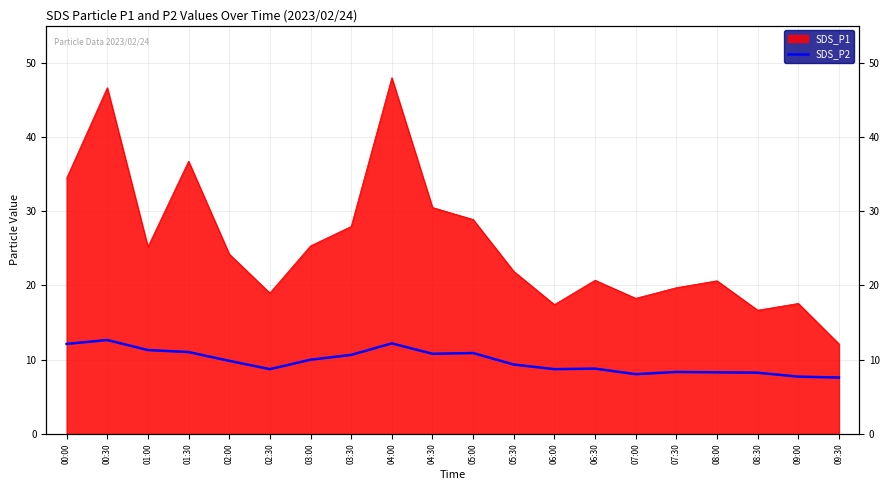

Between 04:30 and 09:00, which is larger?

04:30